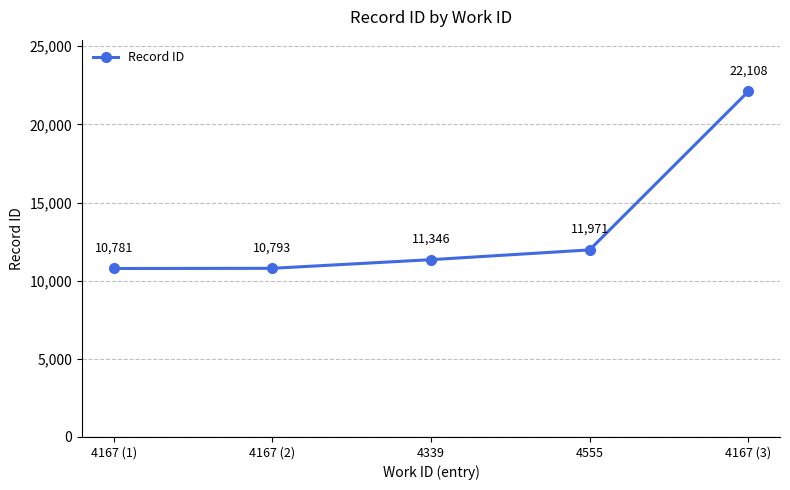

How many lines are shown in the chart?

1